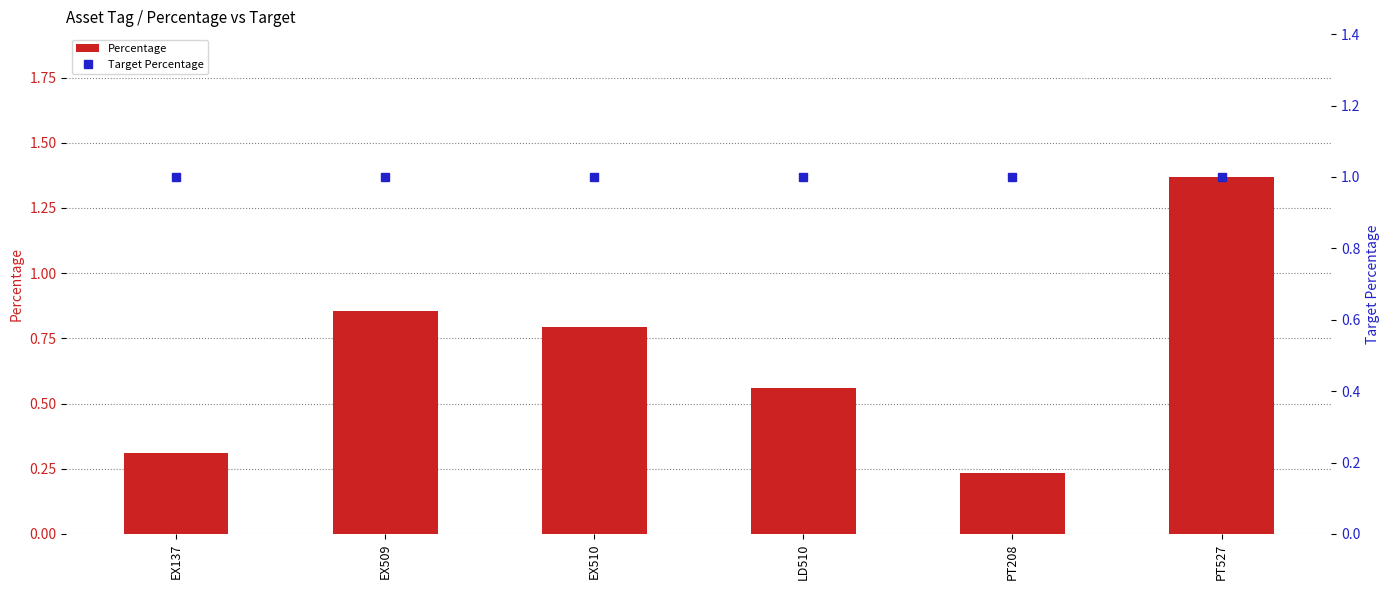

How many distinct data groups are displayed?

2